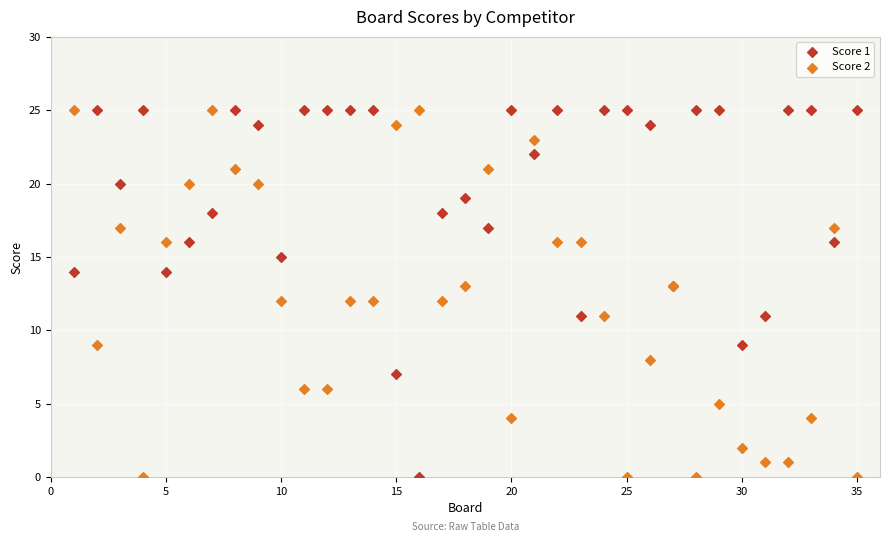

What is the X range (max minus min) for the scatter plot?

34